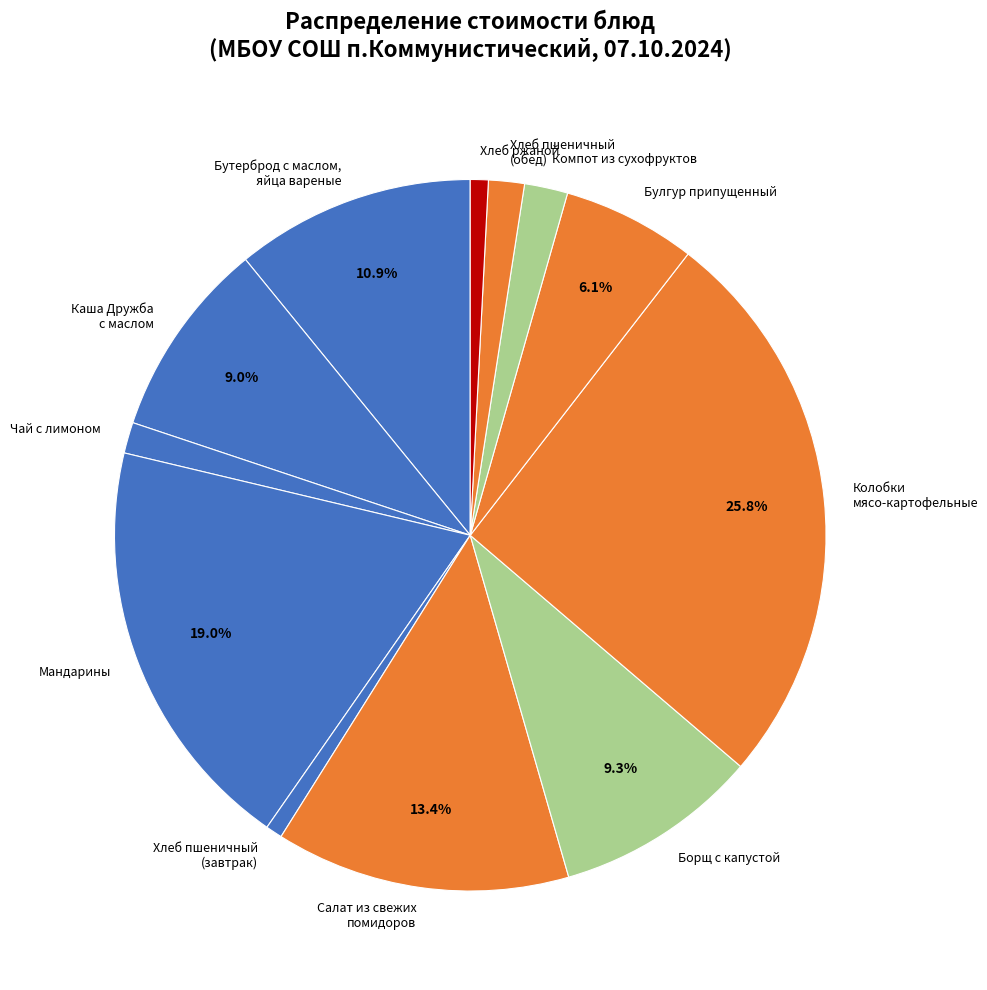

Which has a higher value, Колобки мясо-картофельные or Салат из свежих помидоров?

Колобки мясо-картофельные